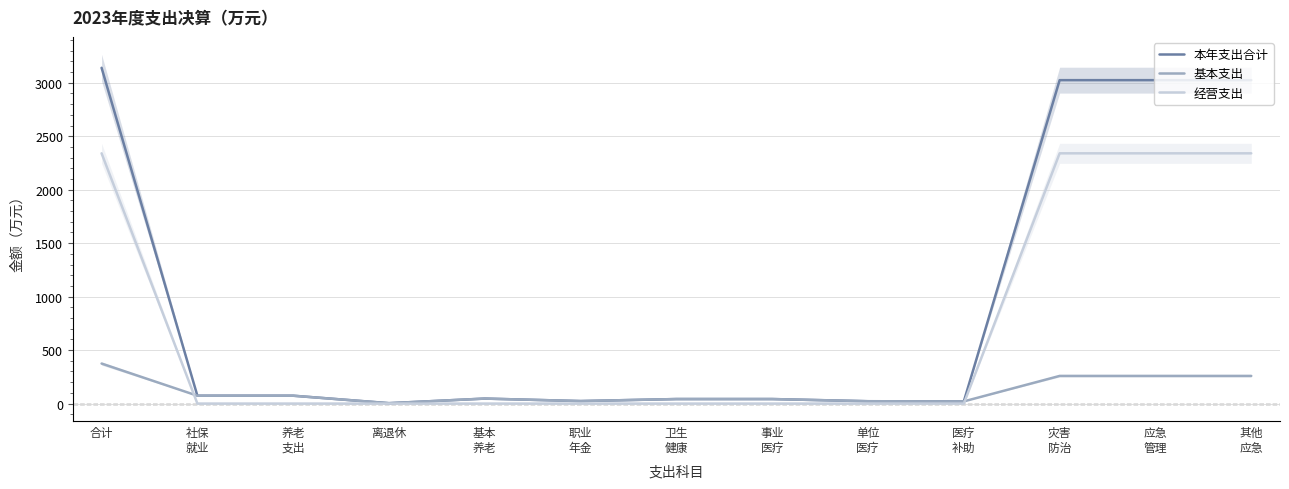

Read the 本年支出合计 value at 社保
就业.

73.5